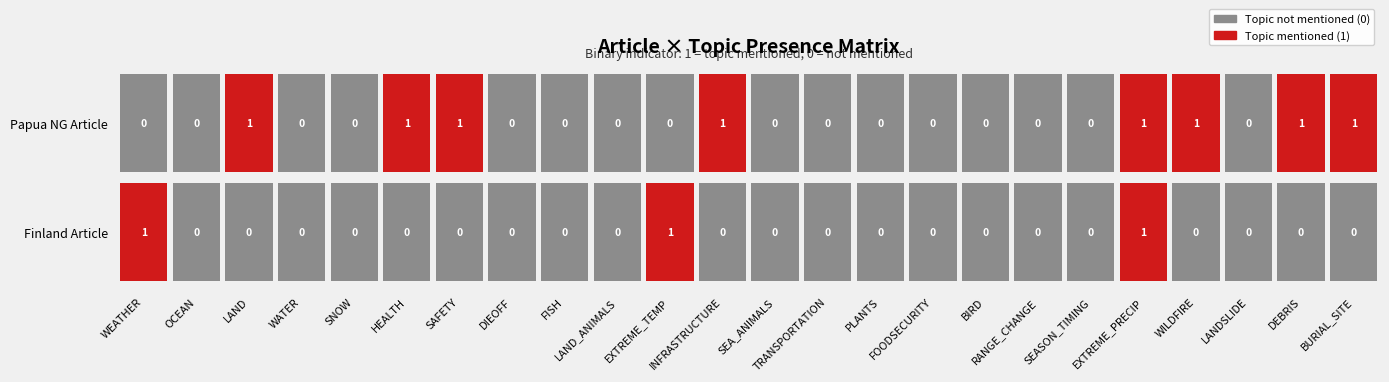

What is the spread (max minus min) of values at 0?

1